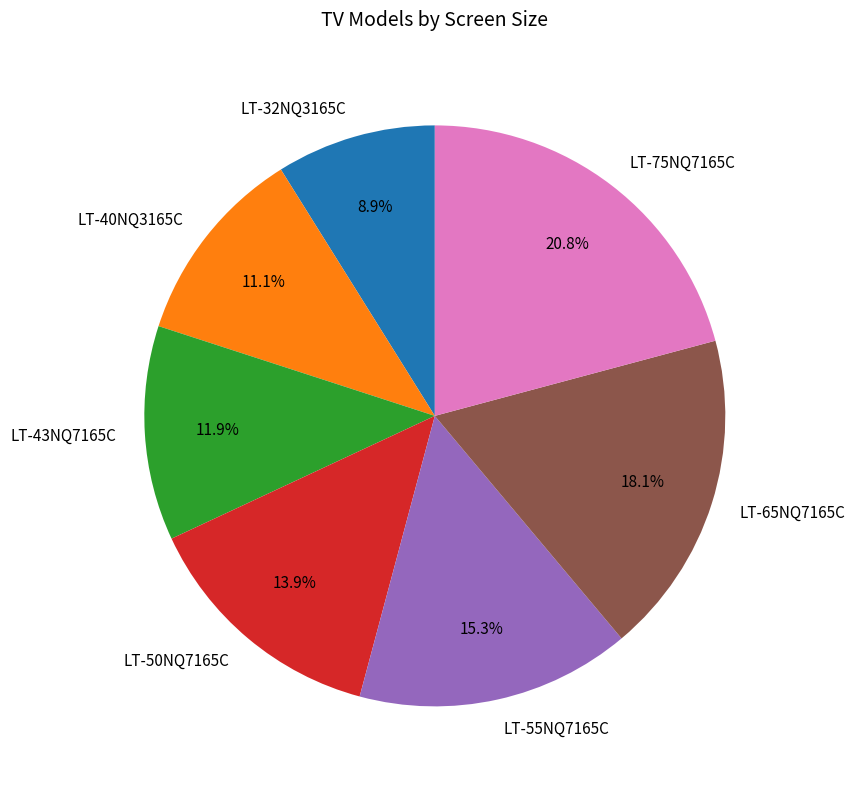

Which slice is the largest?

LT-75NQ7165C